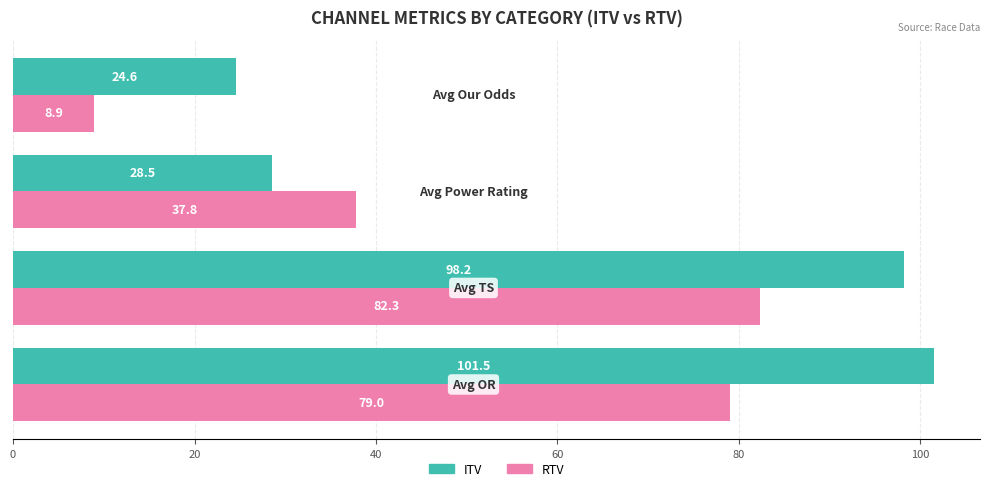

Count the number of categories in the chart.

4